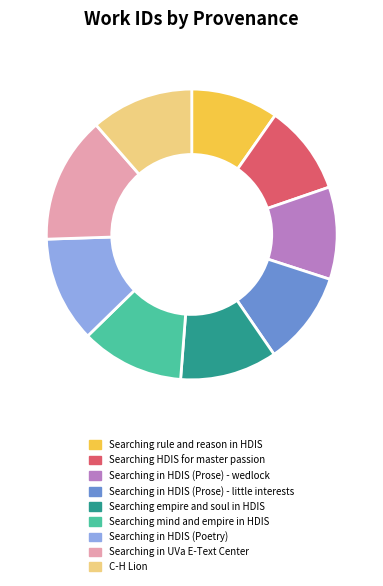

How many segments does this pie chart have?

9